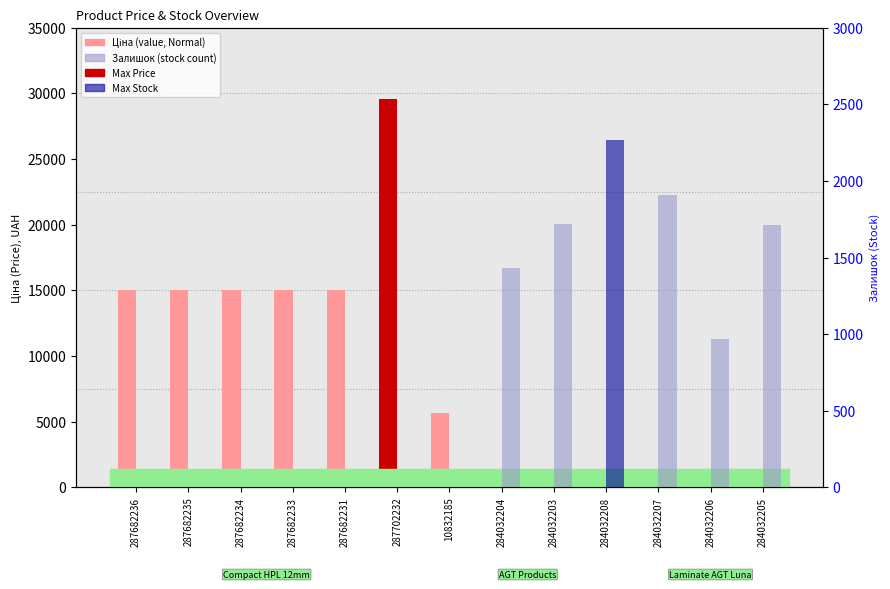

What is the total value across all series at 284032205?

2246.4